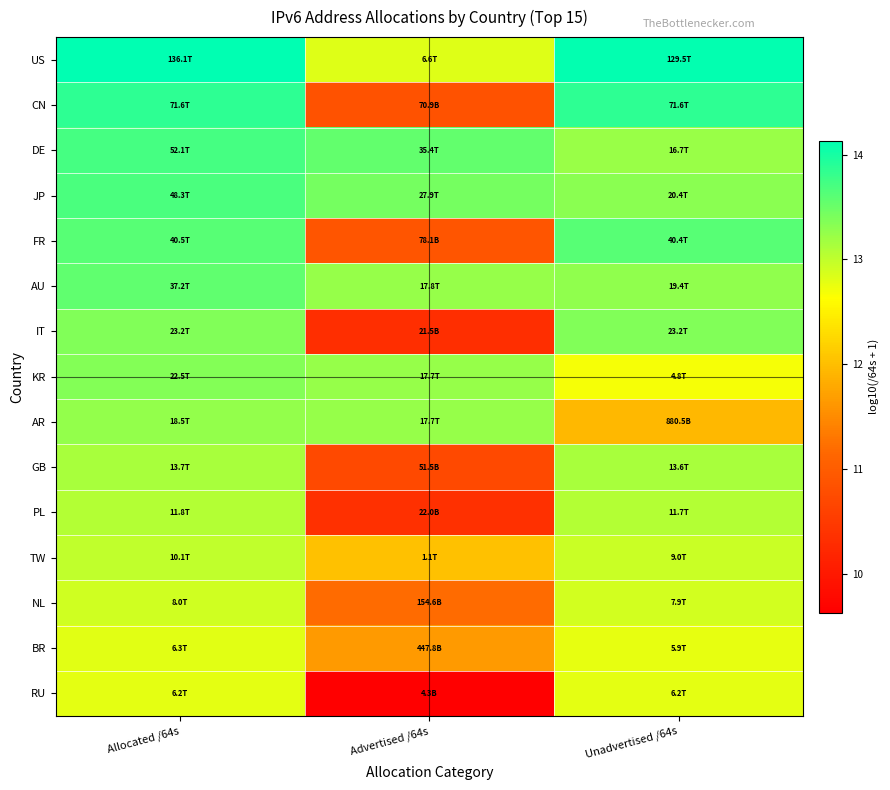

Reading left to right, list all the values displayed in this chart.

US: Allocated /64s=14.1	Advertised /64s=12.8	Unadvertised /64s=14.1
CN: Allocated /64s=13.9	Advertised /64s=10.9	Unadvertised /64s=13.9
DE: Allocated /64s=13.7	Advertised /64s=13.5	Unadvertised /64s=13.2
JP: Allocated /64s=13.7	Advertised /64s=13.4	Unadvertised /64s=13.3
FR: Allocated /64s=13.6	Advertised /64s=10.9	Unadvertised /64s=13.6
AU: Allocated /64s=13.6	Advertised /64s=13.3	Unadvertised /64s=13.3
IT: Allocated /64s=13.4	Advertised /64s=10.3	Unadvertised /64s=13.4
KR: Allocated /64s=13.4	Advertised /64s=13.2	Unadvertised /64s=12.7
AR: Allocated /64s=13.3	Advertised /64s=13.2	Unadvertised /64s=11.9
GB: Allocated /64s=13.1	Advertised /64s=10.7	Unadvertised /64s=13.1
PL: Allocated /64s=13.1	Advertised /64s=10.3	Unadvertised /64s=13.1
TW: Allocated /64s=13.0	Advertised /64s=12.0	Unadvertised /64s=13.0
NL: Allocated /64s=12.9	Advertised /64s=11.2	Unadvertised /64s=12.9
BR: Allocated /64s=12.8	Advertised /64s=11.7	Unadvertised /64s=12.8
RU: Allocated /64s=12.8	Advertised /64s=9.6	Unadvertised /64s=12.8